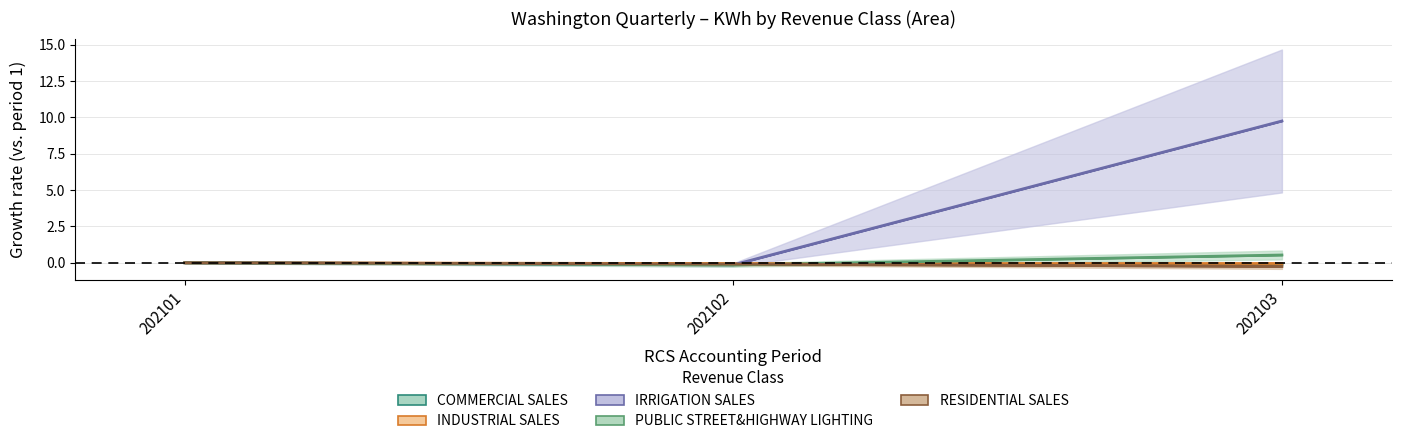

At 202101, list the series in order from smallest to largest.

COMMERCIAL SALES, INDUSTRIAL SALES, IRRIGATION SALES, PUBLIC STREET&HIGHWAY LIGHTING, RESIDENTIAL SALES